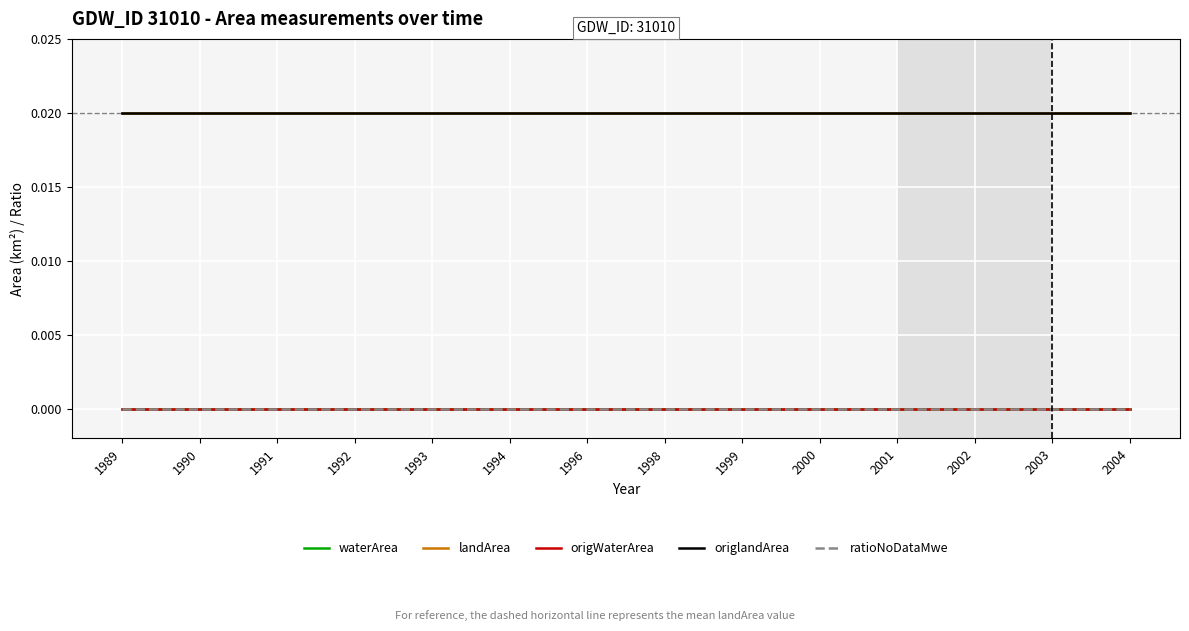

Does the chart display data point markers on the line(s)?

No